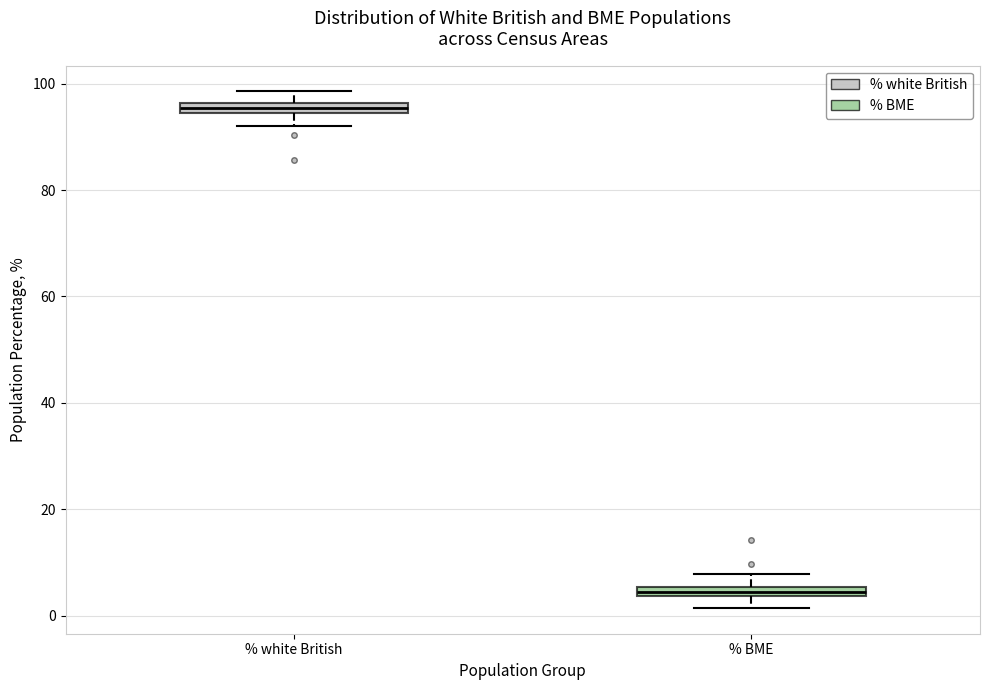

Where is the upper edge of the box for % white British on the y-axis? The values are not printed on the chart, so give them approximately, as read against the axis.

96